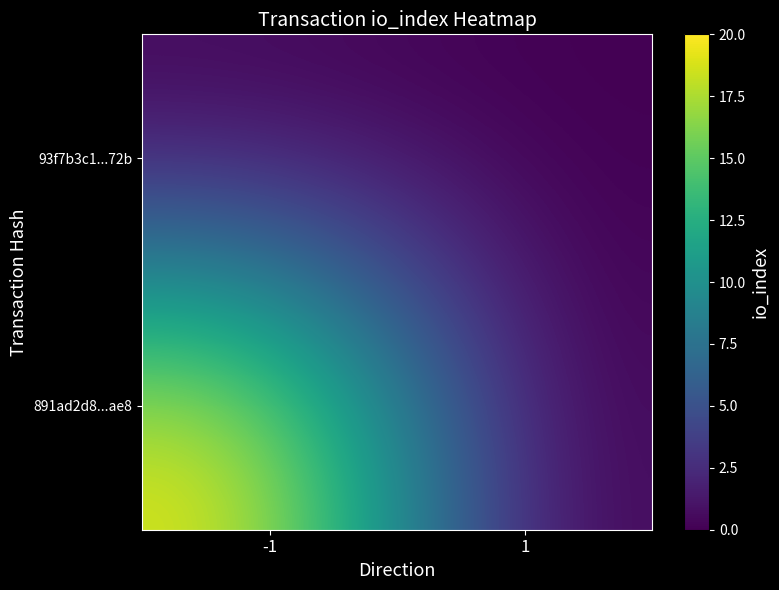

At how many categories does at least one series exceed 6?

1